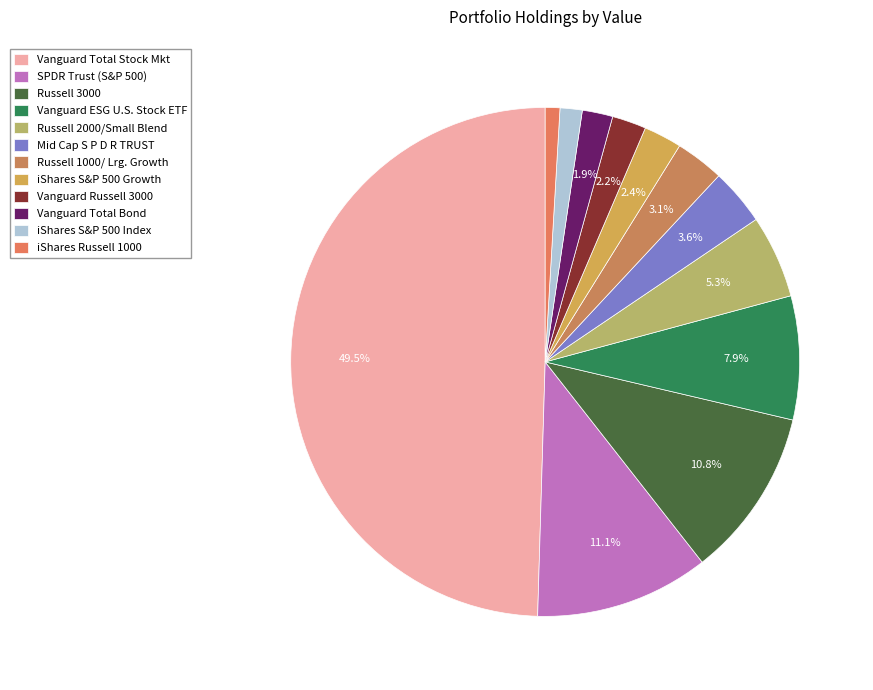

To the nearest percent, what percentage of the pie is iShares S&P 500 Growth?

2%